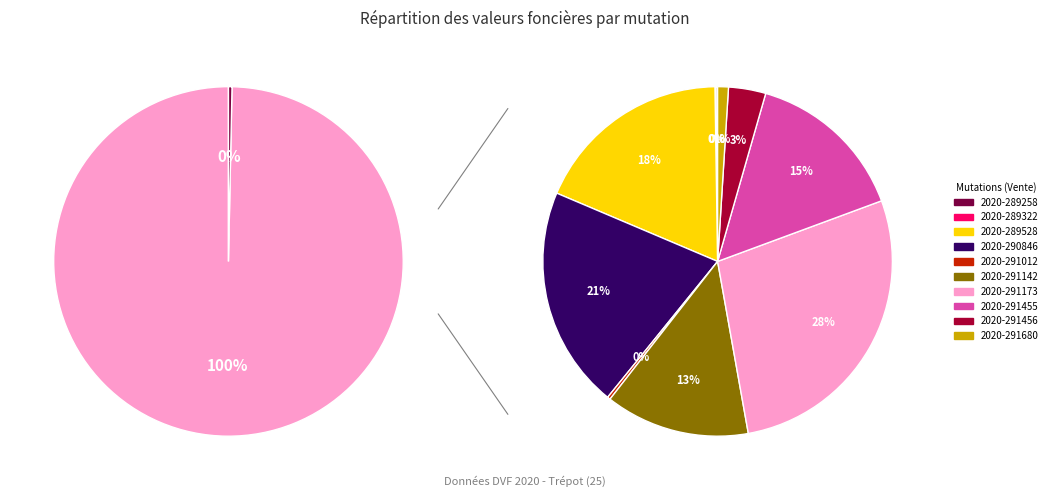

True or false: 2020-291168 accounts for 1% of the total.

False